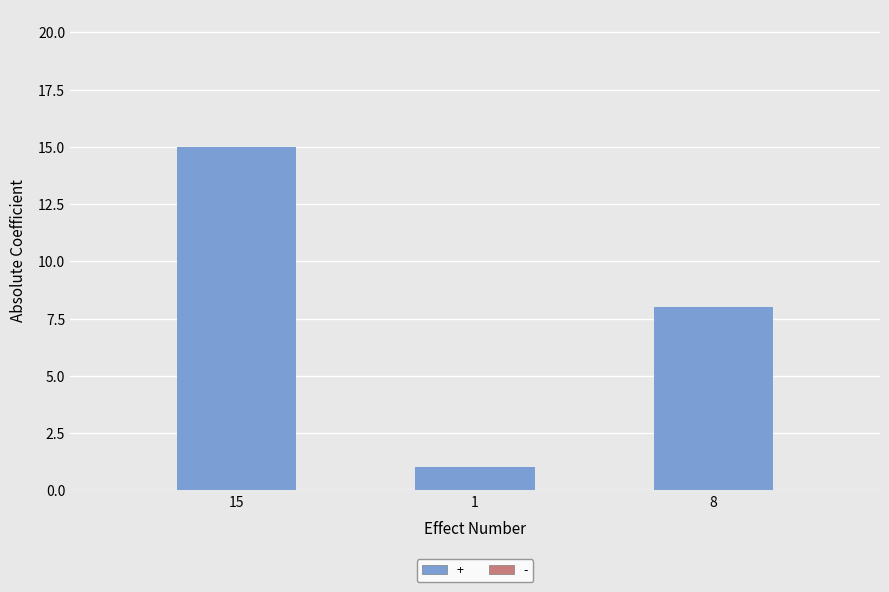

Between 8 and 1, which is larger?

8